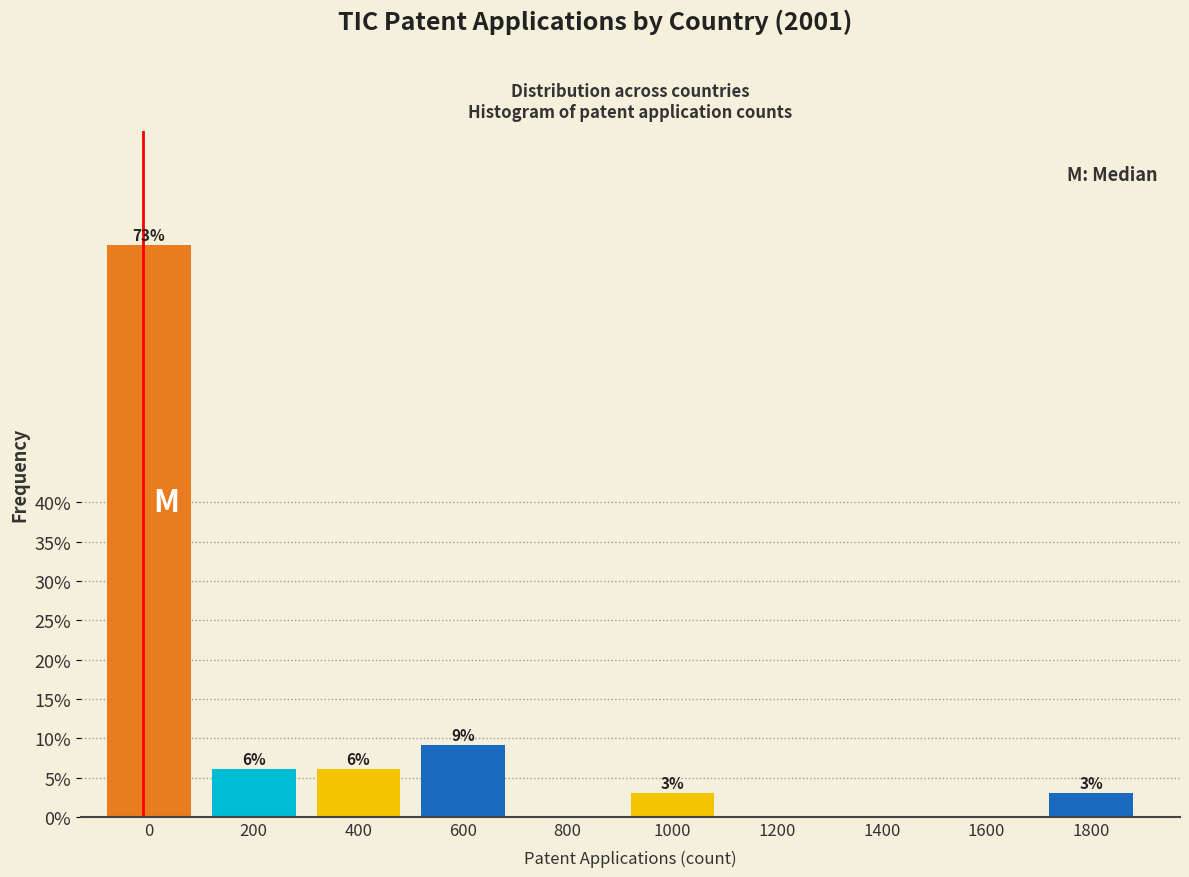

Which has a higher value, 200 or 1400?

200